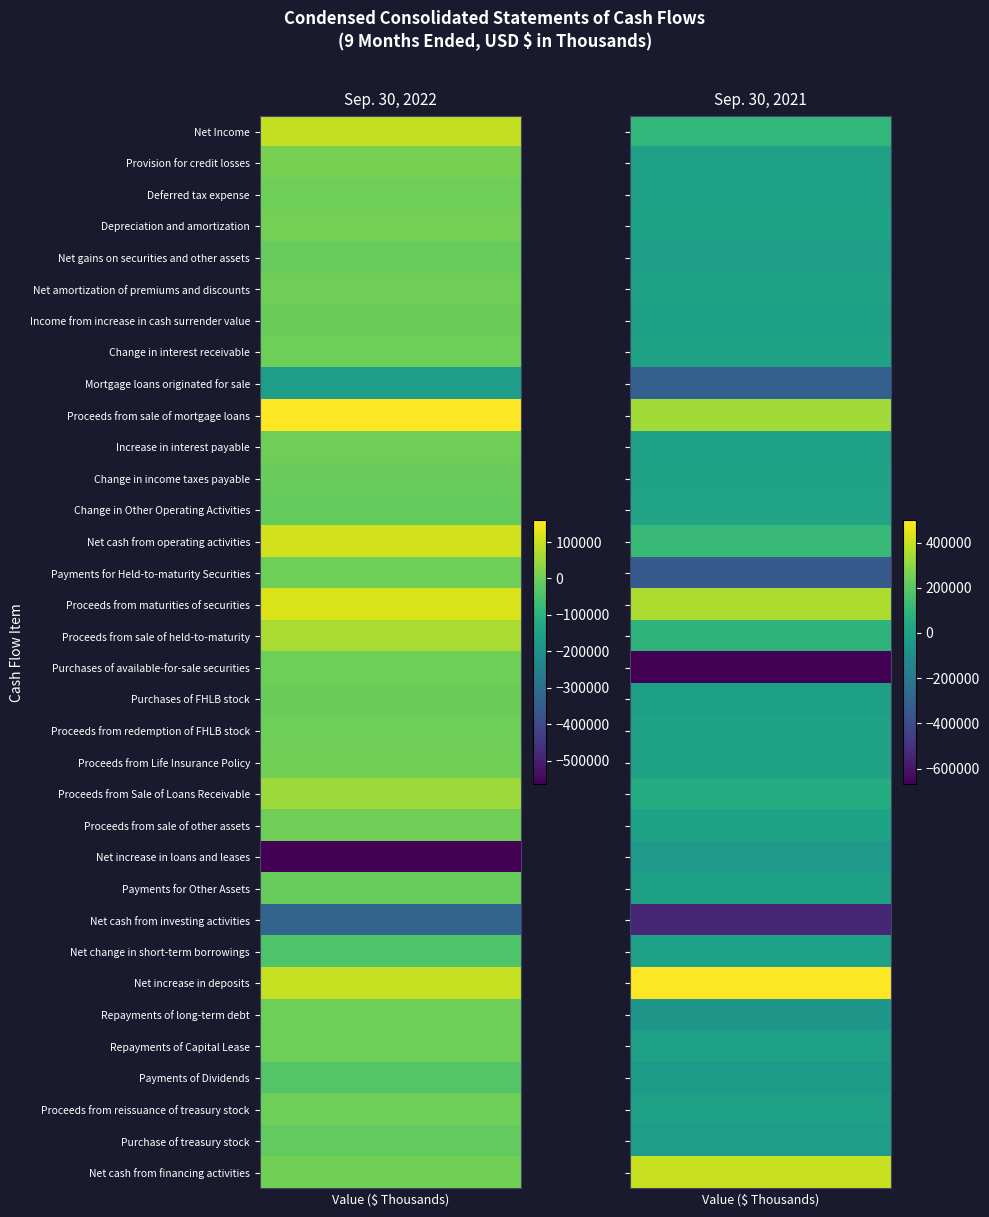

What is the sum of the Payments for Held-to-maturity Securities values at 1 and 0?

-337254